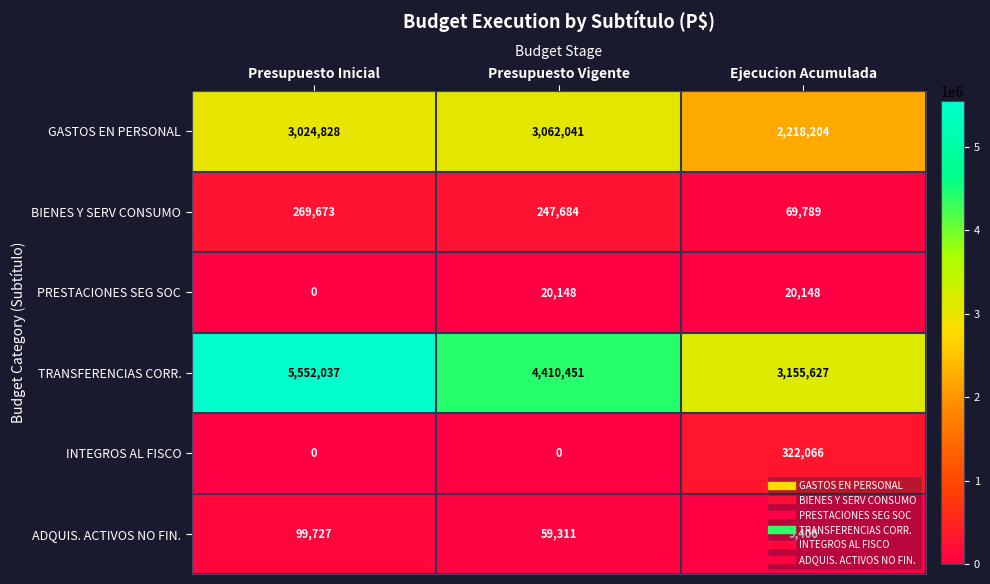

What is the spread (max minus min) of values at Presupuesto Vigente?

4410451